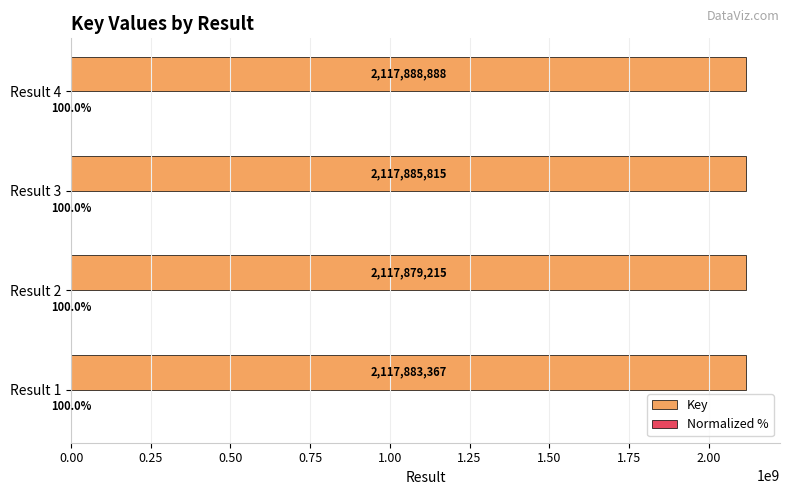

Which label corresponds to the largest value in the chart?

Result 4